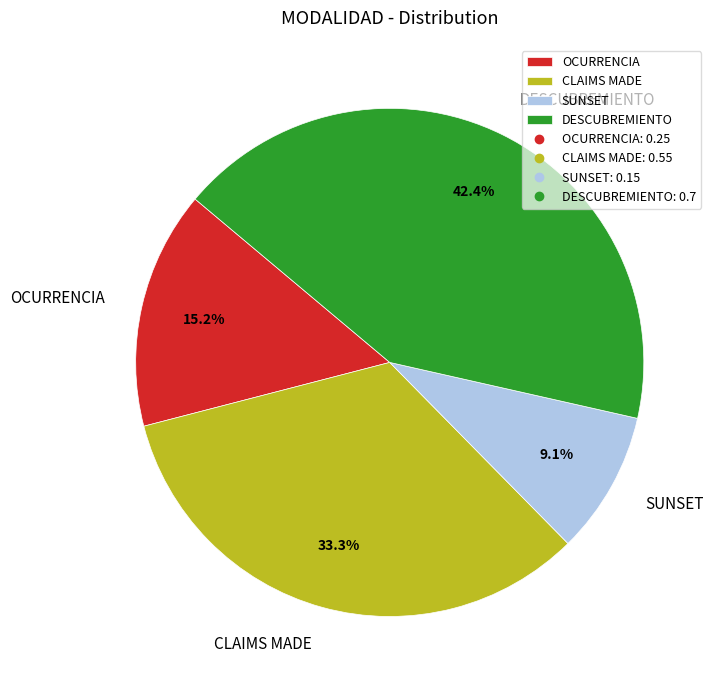

Which slice is the smallest?

SUNSET